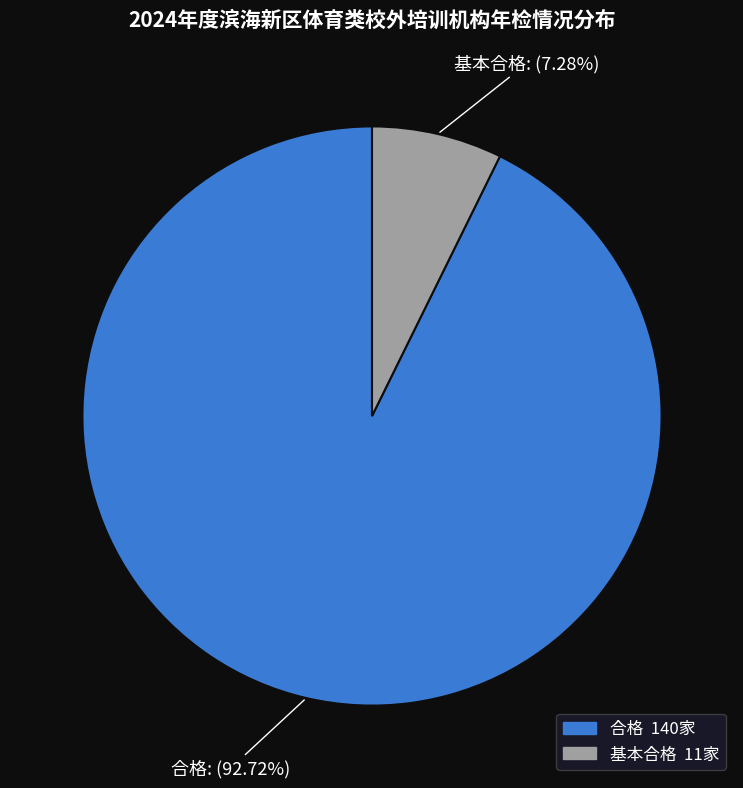

What is the smallest slice in the pie chart?

基本合格